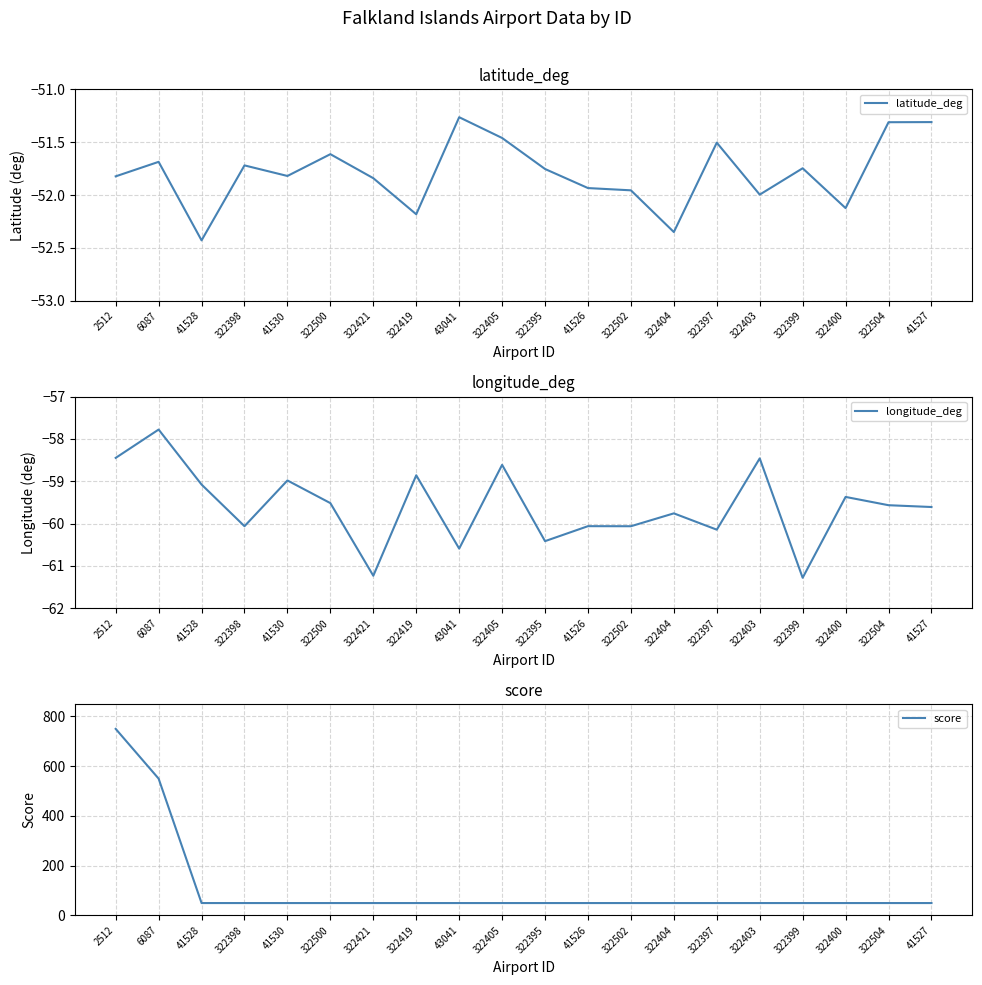

Is the value of longitude_deg at 41530 greater than the value of latitude_deg at 322395?

No